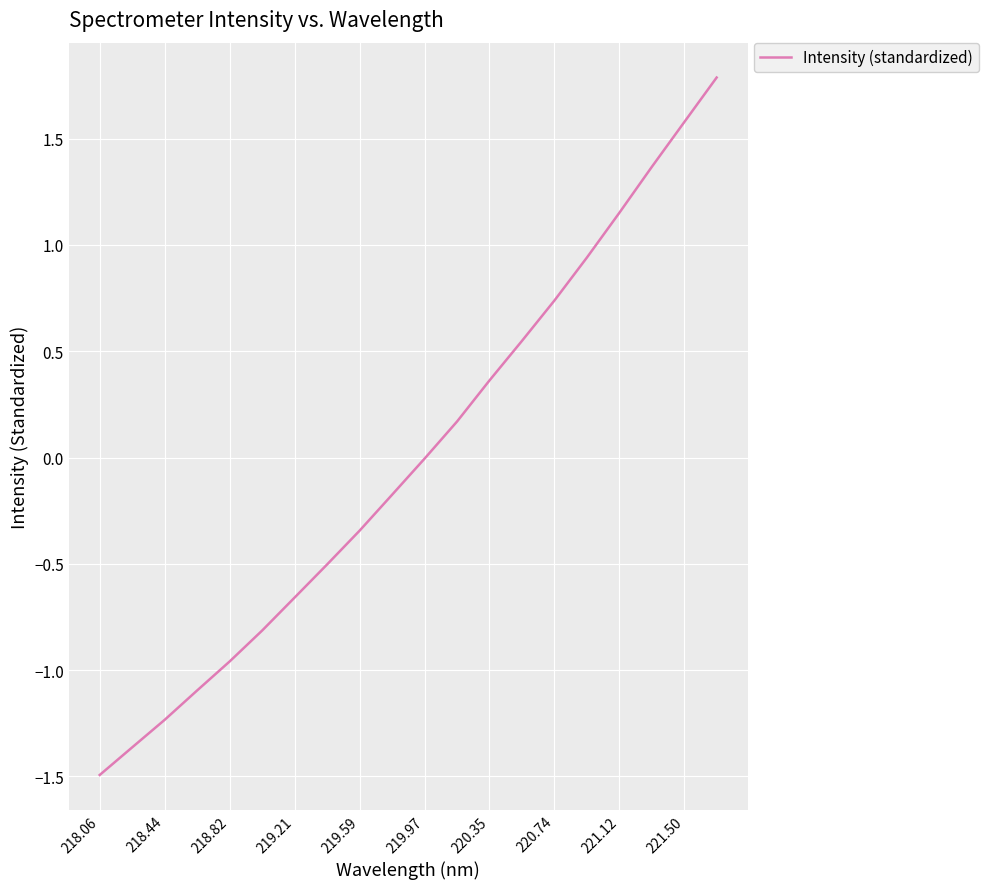

What is the greatest value displayed?

1.8